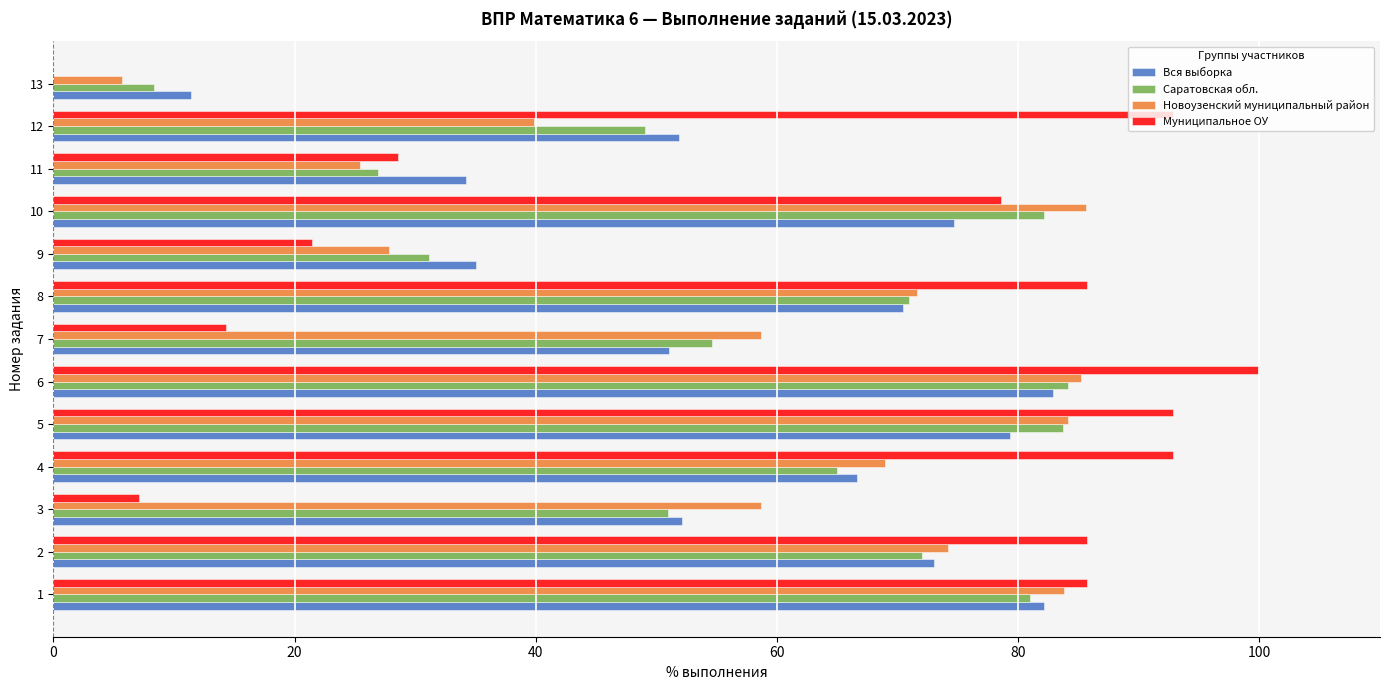

Is it true that Саратовская обл. equals 41.4 at 11?

False